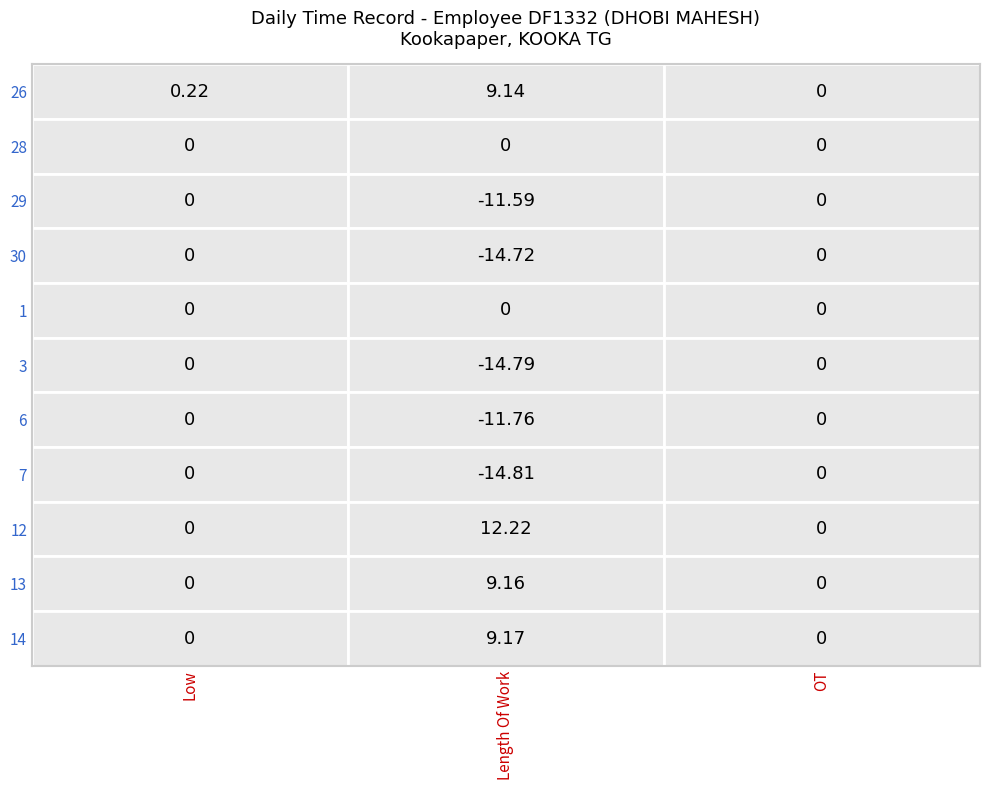

Reading right to left, extract all data points from this chart.

26: 2=0.0	1=9.1	0=0.2
28: 2=0.0	1=0.0	0=0.0
29: 2=0.0	1=-11.6	0=0.0
30: 2=0.0	1=-14.7	0=0.0
1: 2=0.0	1=0.0	0=0.0
3: 2=0.0	1=-14.8	0=0.0
6: 2=0.0	1=-11.8	0=0.0
7: 2=0.0	1=-14.8	0=0.0
12: 2=0.0	1=12.2	0=0.0
13: 2=0.0	1=9.2	0=0.0
14: 2=0.0	1=9.2	0=0.0